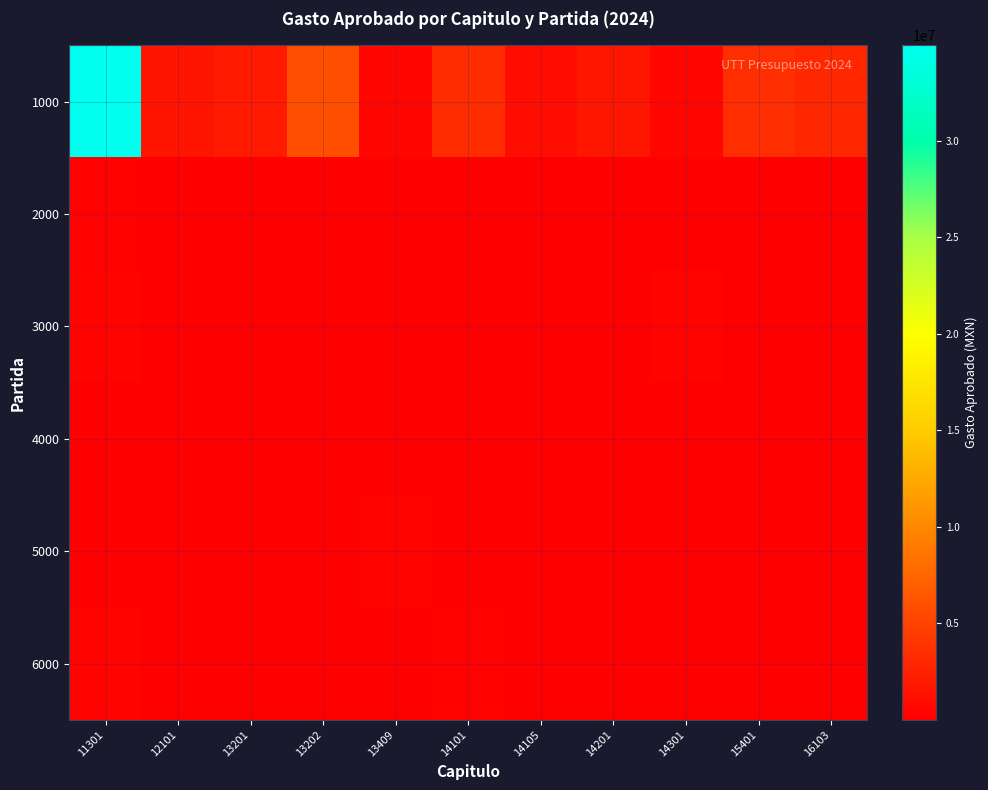

At which category is the sum across all series the highest?

11301